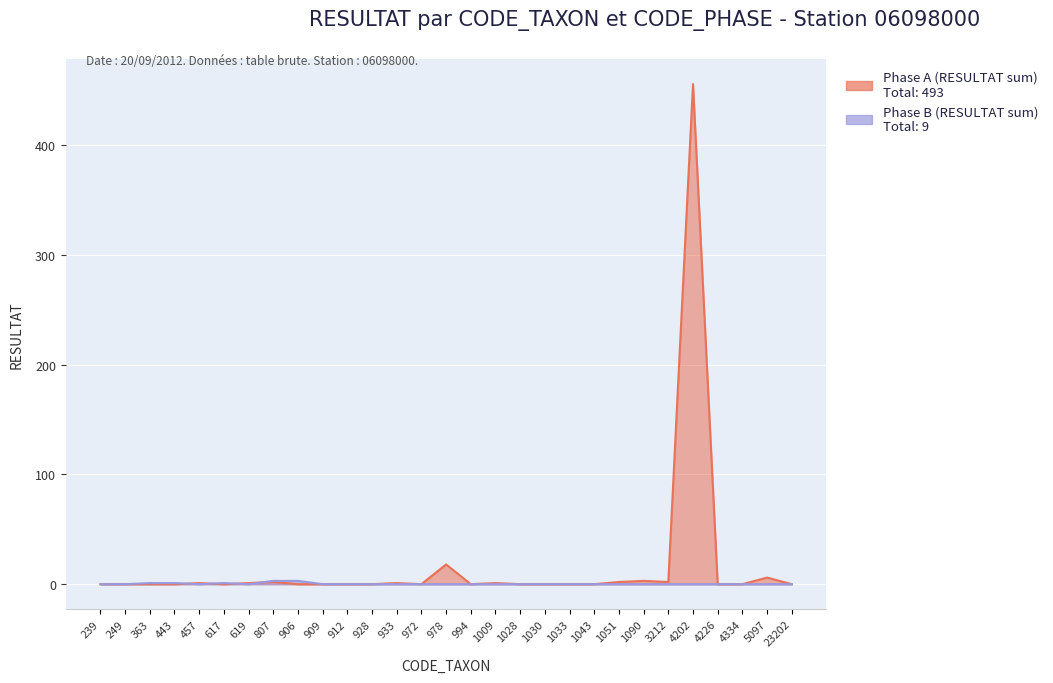

Is it true that Phase A (RESULTAT sum) equals 0 at 4226?

True